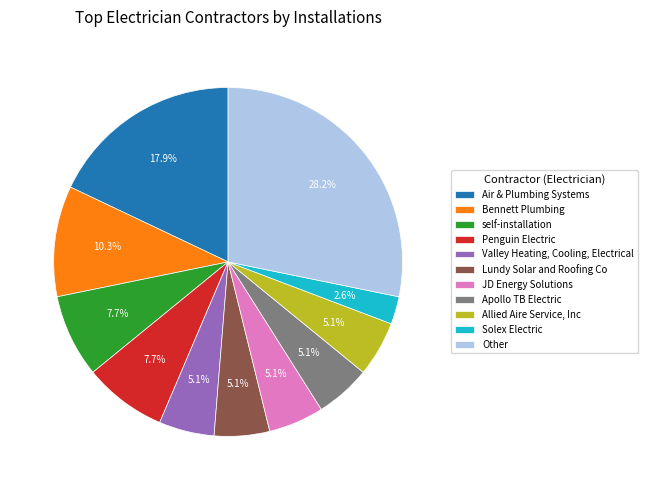

The Allied Aire Service, Inc slice represents 5% of the pie. True or false?

True